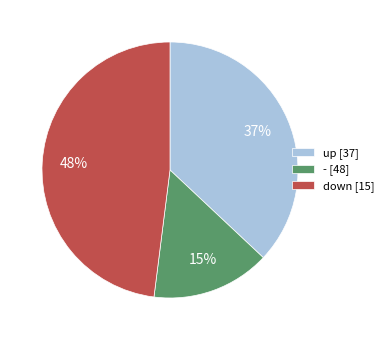

What percentage is the up [37] slice, to the nearest percent?

37%